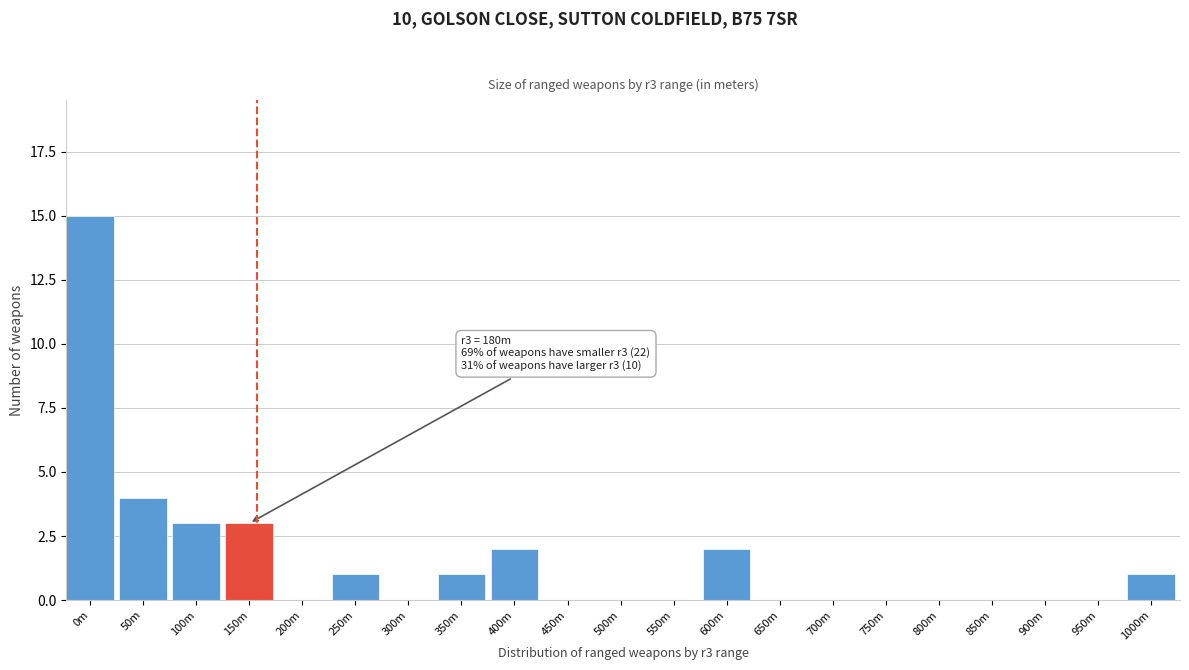

Reading left to right, extract all data points from this chart.

0m=15	50m=4	100m=3	150m=3	200m=0	250m=1	300m=0	350m=1	400m=2	450m=0	500m=0	550m=0	600m=2	650m=0	700m=0	750m=0	800m=0	850m=0	900m=0	950m=0	1000m=1